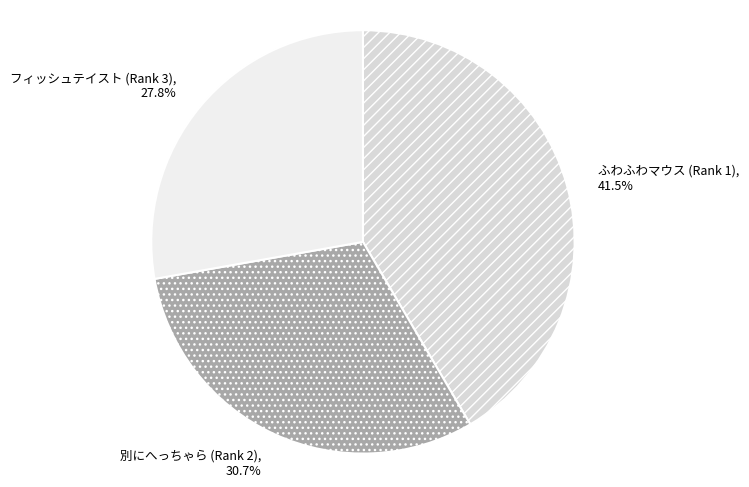

Does 別にへっちゃら (Rank 2) account for over 50% of the chart?

No